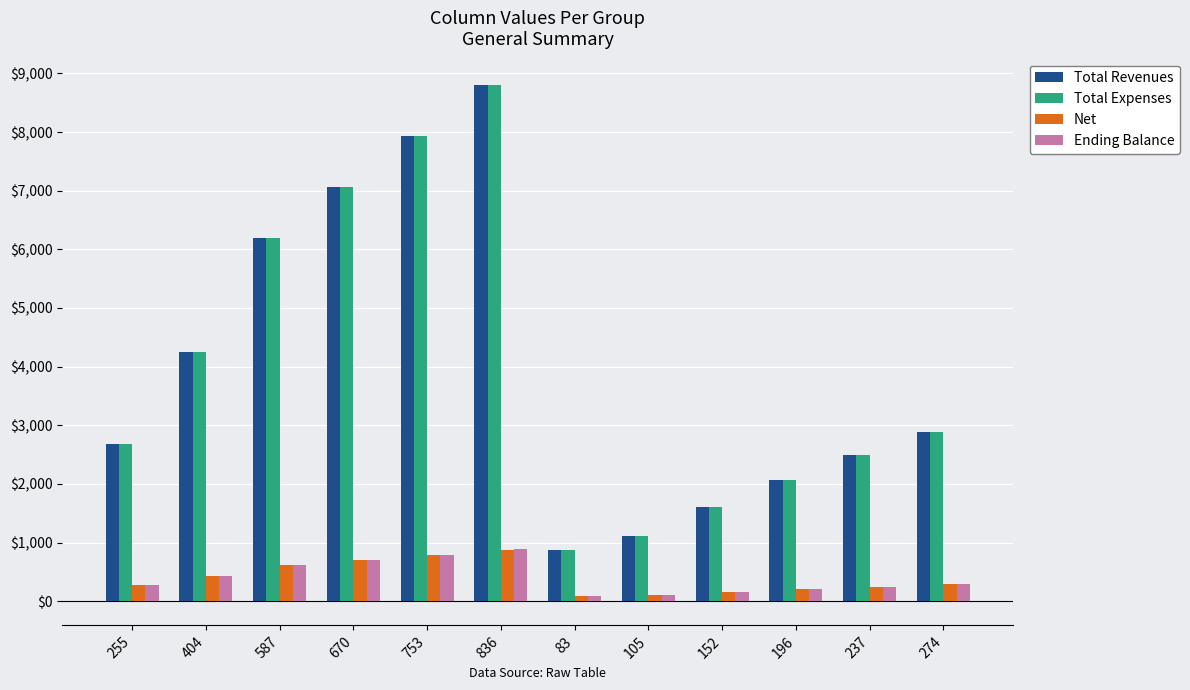

How many bars are there in each group?

4